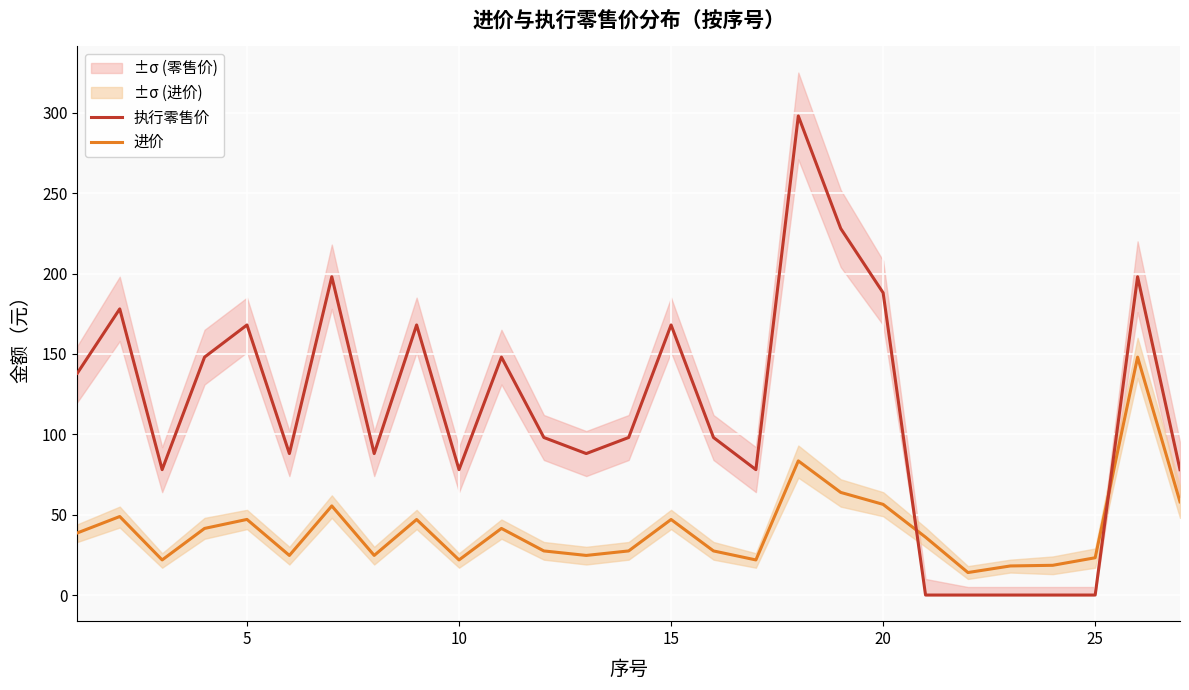

True or false: 执行零售价 and 进价 intersect in this chart.

True